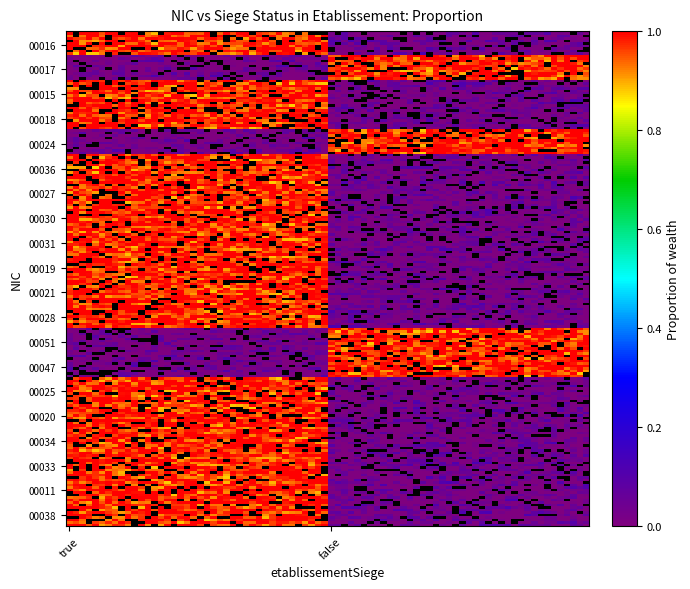

Reading left to right, what are all the values shown in this chart?

00016: 1	0
00017: 0	1
00015: 1	0
00018: 1	0
00024: 0	1
00036: 1	0
00027: 1	0
00030: 1	0
00031: 1	0
00019: 1	0
00021: 1	0
00028: 1	0
00051: 0	1
00047: 0	1
00025: 1	0
00020: 1	0
00034: 1	0
00033: 1	0
00011: 1	0
00038: 1	0